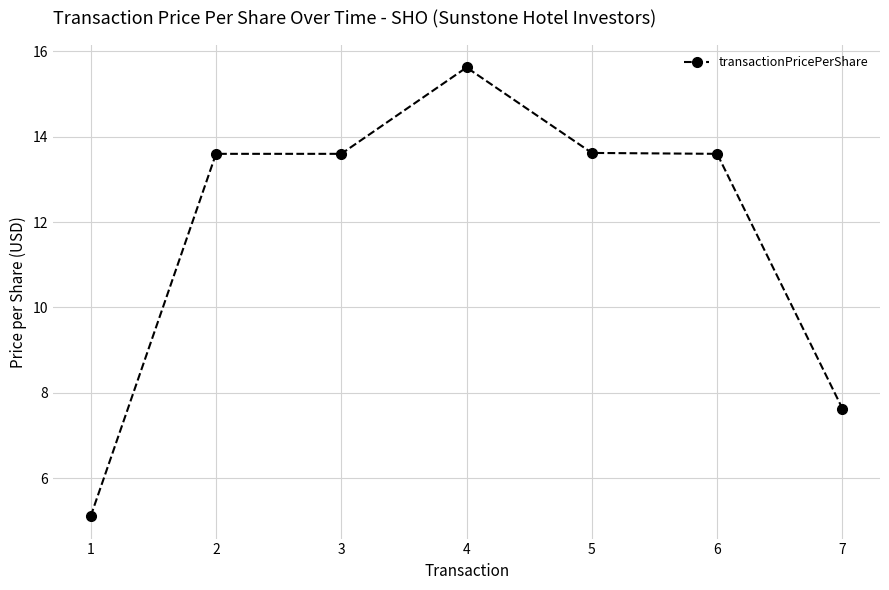

How many lines are shown in the chart?

1